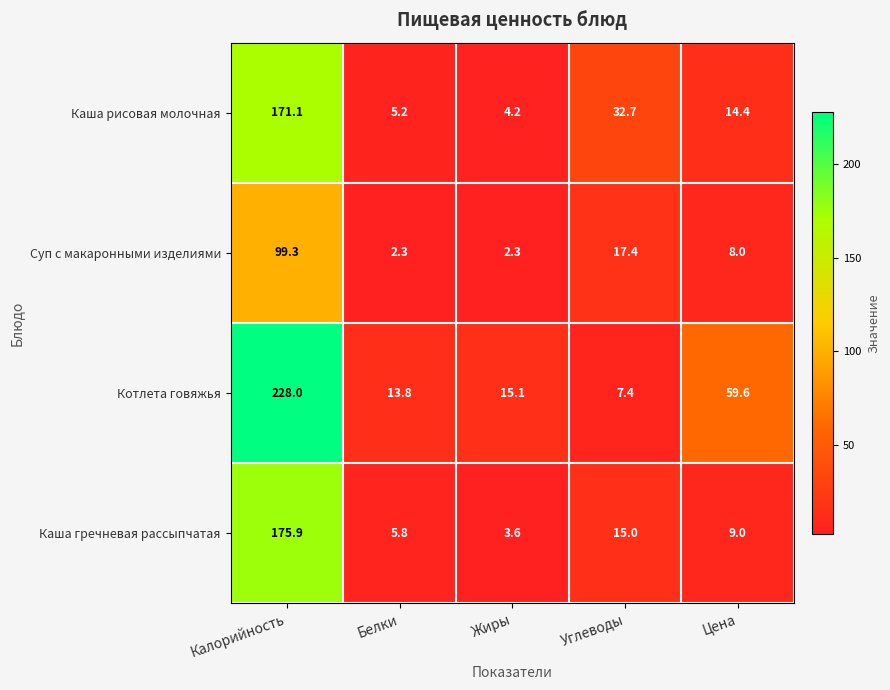

Reading left to right, what are all the values shown in this chart?

Каша рисовая молочная: Калорийность=171.1	Белки=5.2	Жиры=4.2	Углеводы=32.7	Цена=14.4
Суп с макаронными изделиями: Калорийность=99.3	Белки=2.3	Жиры=2.3	Углеводы=17.4	Цена=8.0
Котлета говяжья: Калорийность=228.0	Белки=13.8	Жиры=15.1	Углеводы=7.4	Цена=59.6
Каша гречневая рассыпчатая: Калорийность=175.9	Белки=5.8	Жиры=3.6	Углеводы=15.0	Цена=9.0